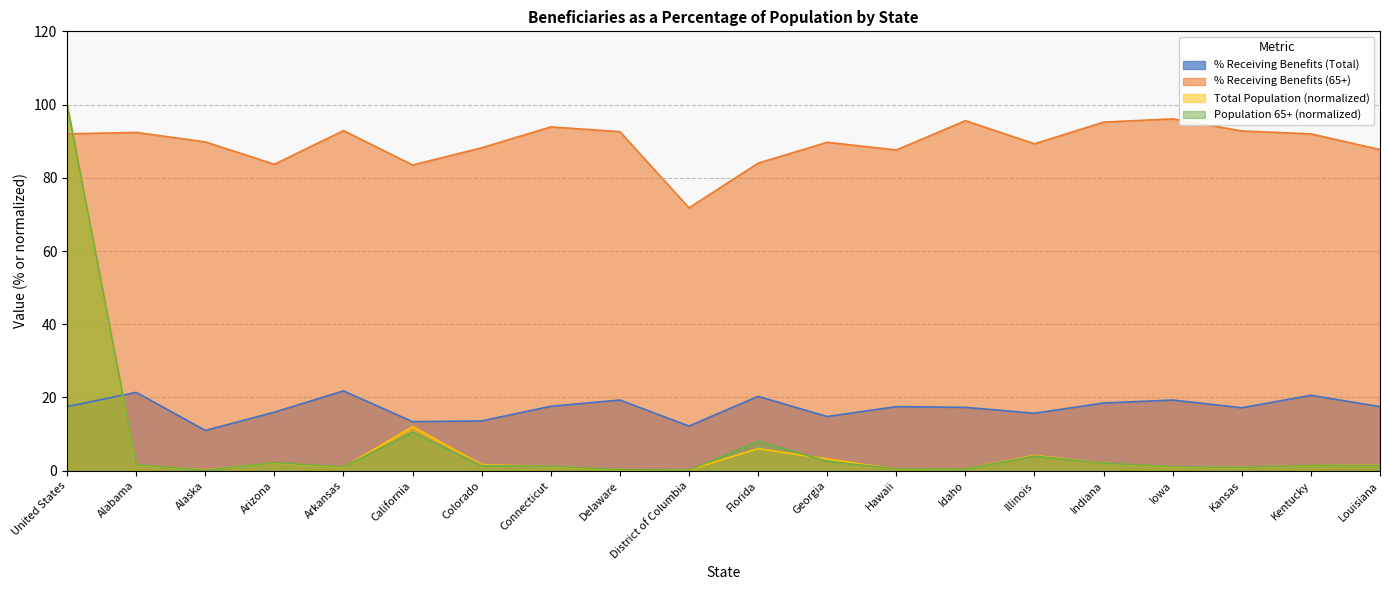

Reading left to right, transcribe all the data shown in this chart.

Total Population (thousands): 100.0	1.5	0.2	2.2	0.9	12.1	1.6	1.1	0.3	0.2	6.0	3.2	0.4	0.5	4.2	2.1	1.0	0.9	1.4	1.5
Population aged 65+ (thousands): 100.0	1.6	0.1	2.2	1.0	10.6	1.4	1.2	0.3	0.2	8.1	2.6	0.5	0.5	4.0	2.1	1.1	0.9	1.4	1.4
% Receiving Benefits (Total): 17.5	21.4	11.0	16.0	21.8	13.4	13.6	17.6	19.3	12.2	20.3	14.8	17.5	17.3	15.7	18.5	19.3	17.2	20.6	17.5
% Receiving Benefits (65+): 92.0	92.4	89.8	83.7	92.9	83.5	88.2	93.9	92.6	71.8	84.0	89.7	87.6	95.6	89.3	95.2	96.1	92.8	92.0	87.7